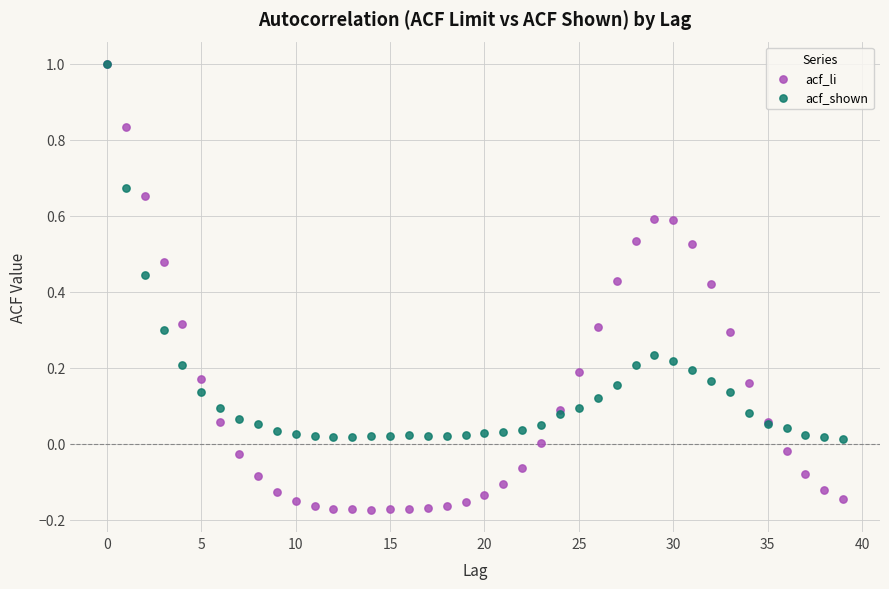

What are all the series names shown in the legend?

acf_li, acf_shown